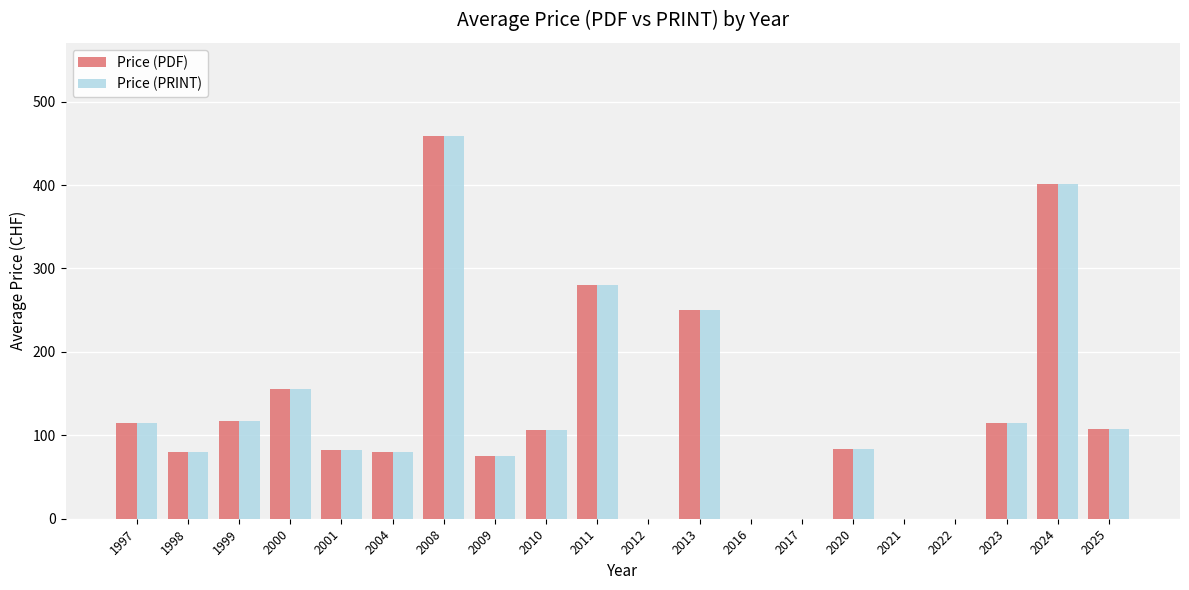

Which category has the highest value in the Price (PRINT) series?

2008